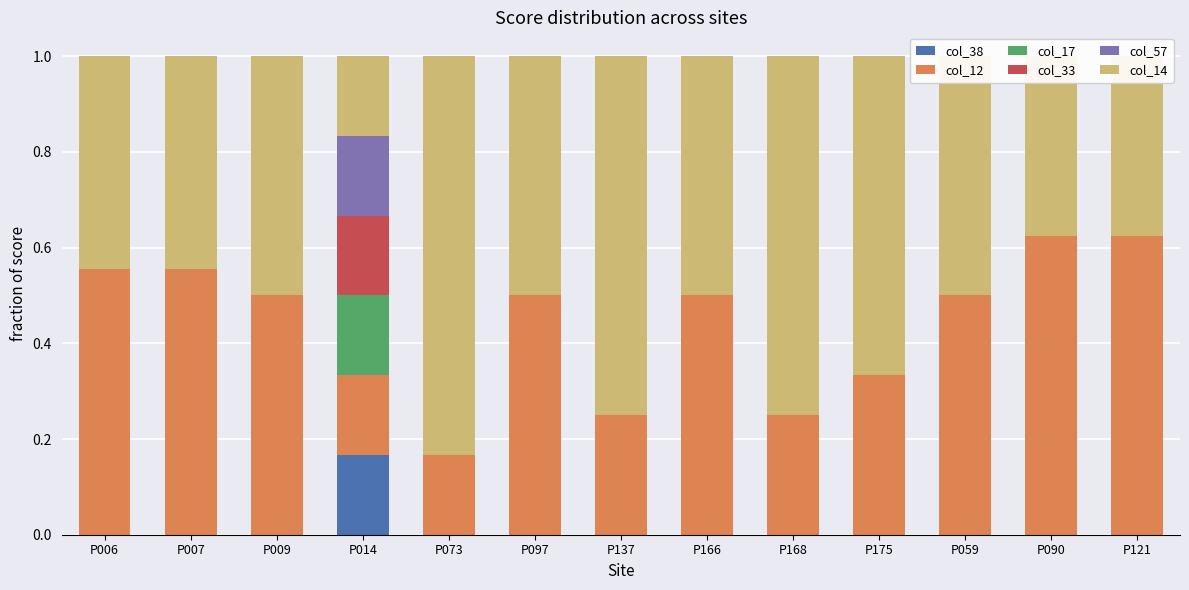

What is the total value across all series at P137?

1.0